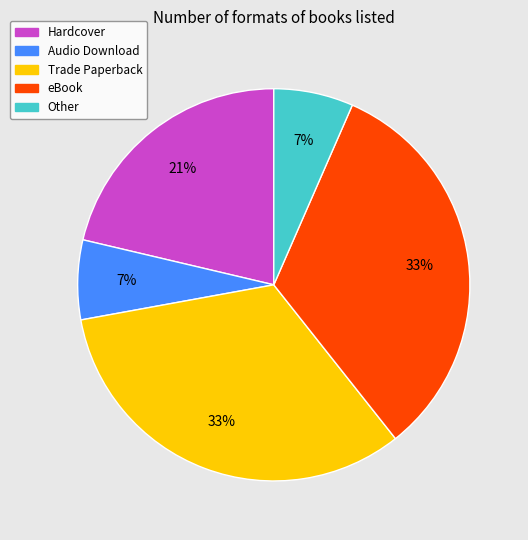

To the nearest percent, what is the average slice percentage?

20%